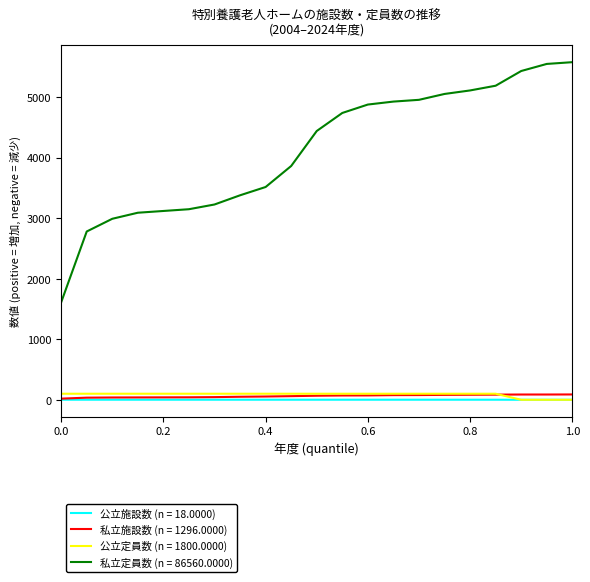

Which series has the widest spread of values?

私立定員数 (n = 86560.0000)